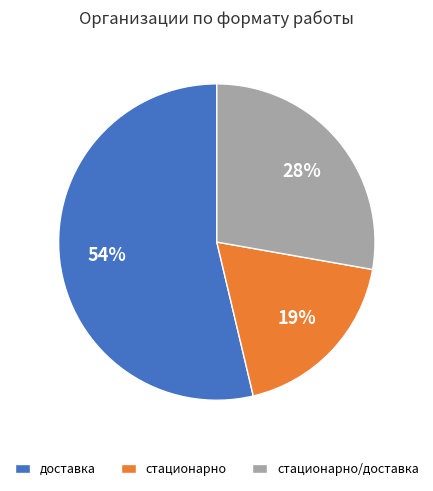

How many slices are in this pie chart?

3